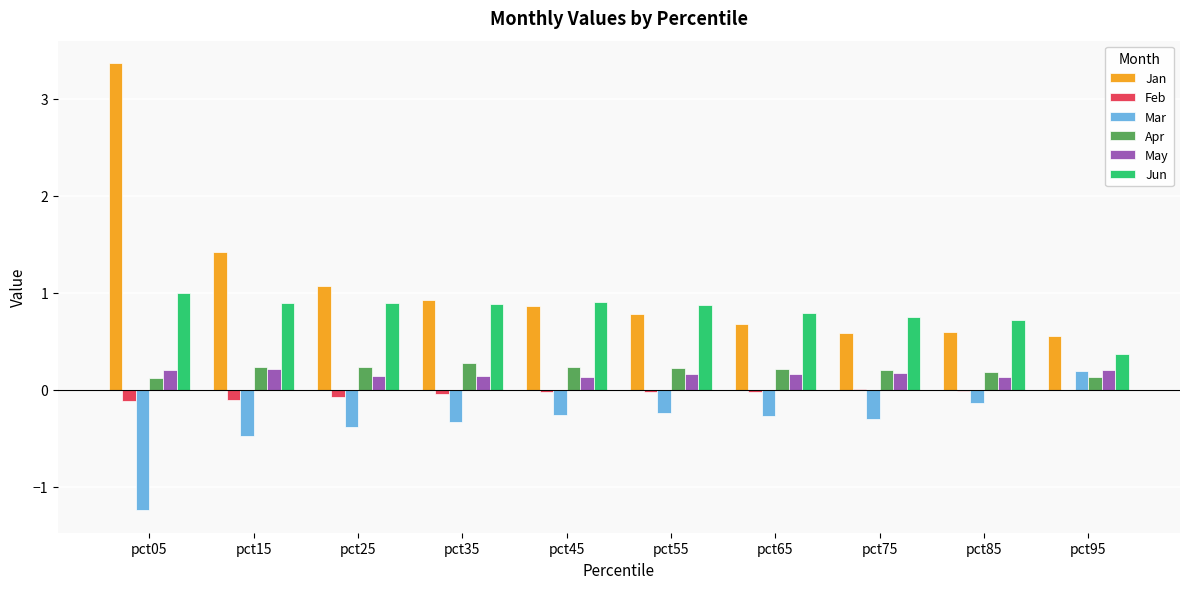

What is the greatest value displayed?

3.4